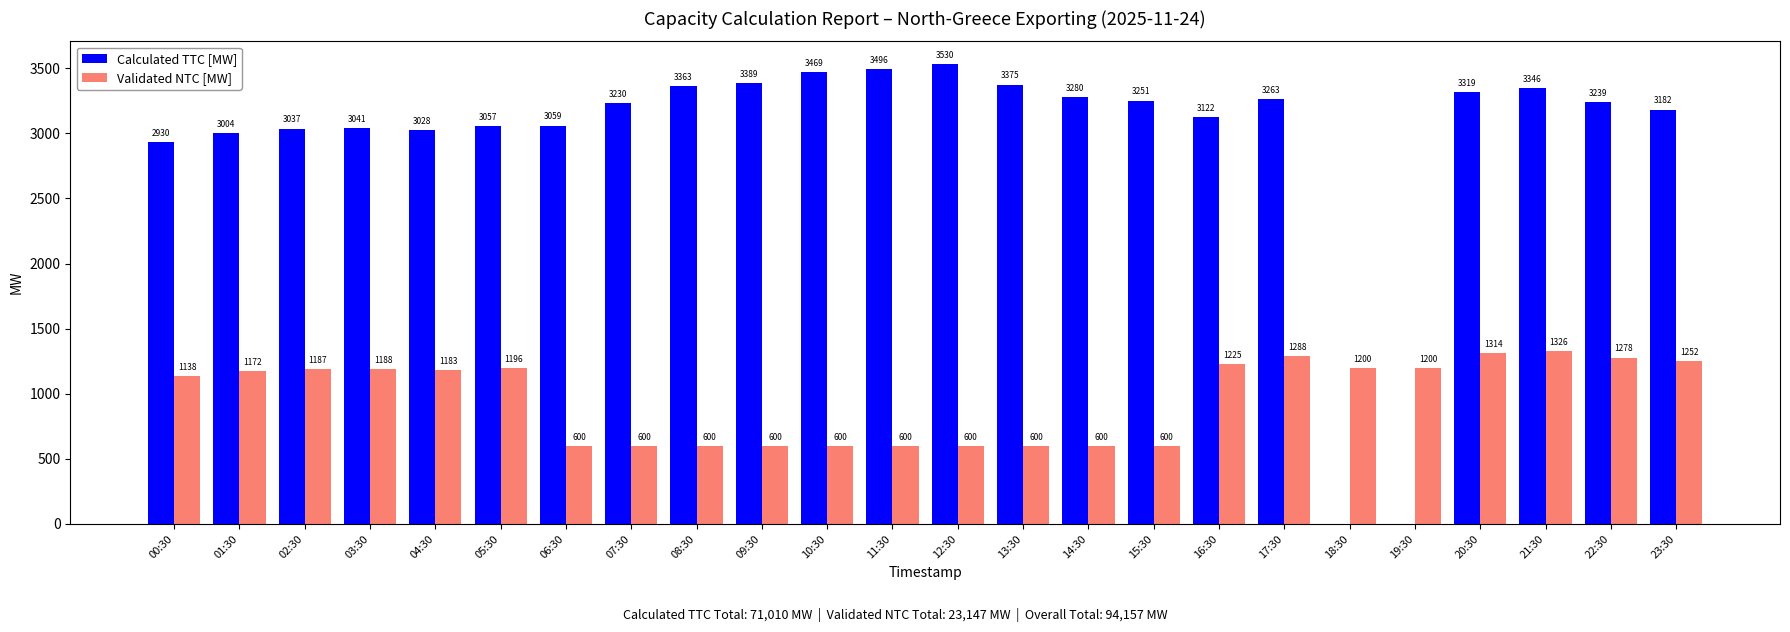

What is the sum of all Calculated TTC [MW] values?

71010